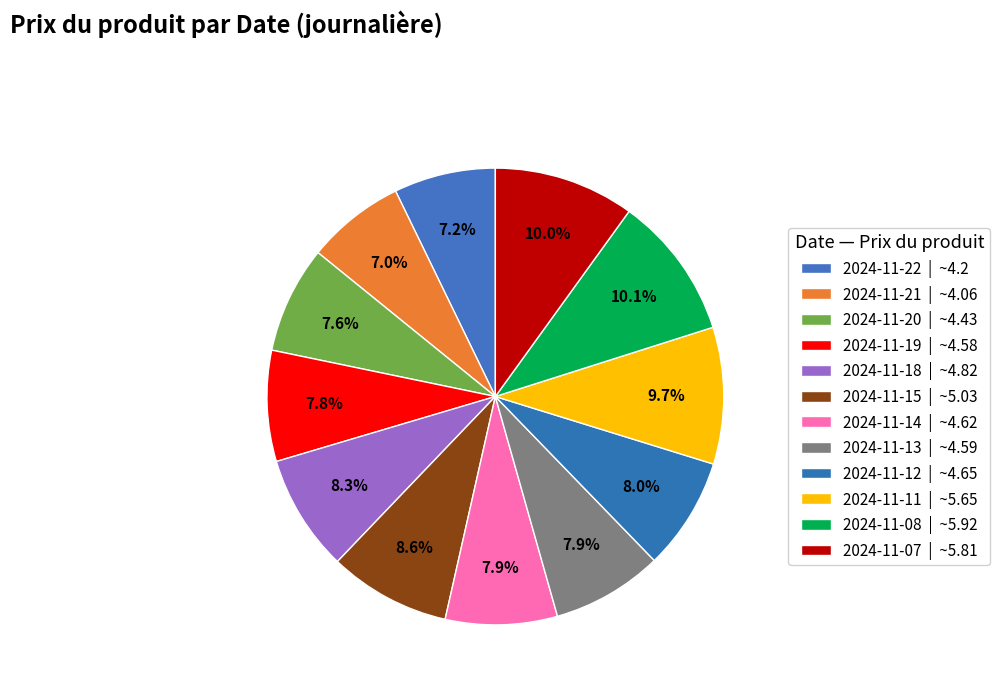

How many segments does this pie chart have?

12